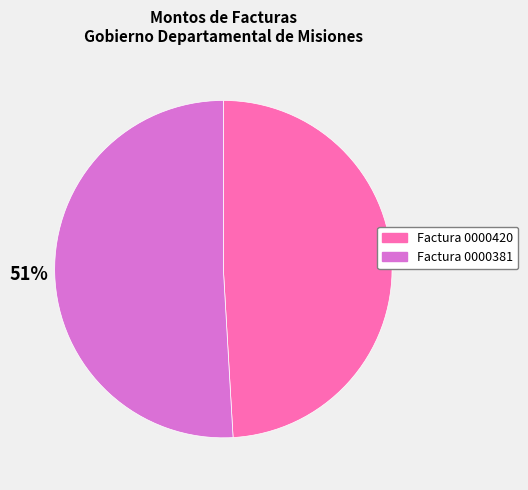

How many segments does this pie chart have?

2